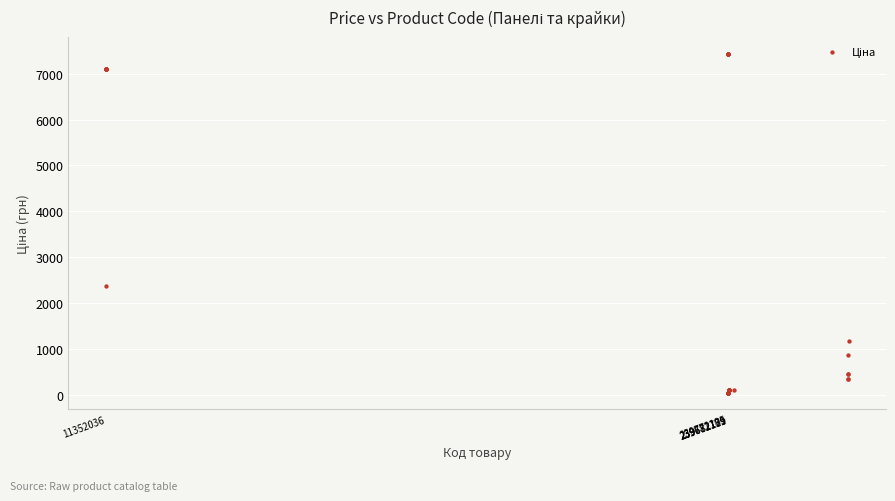

What Y value in the scatter plot is closest to 3746?

2372.4